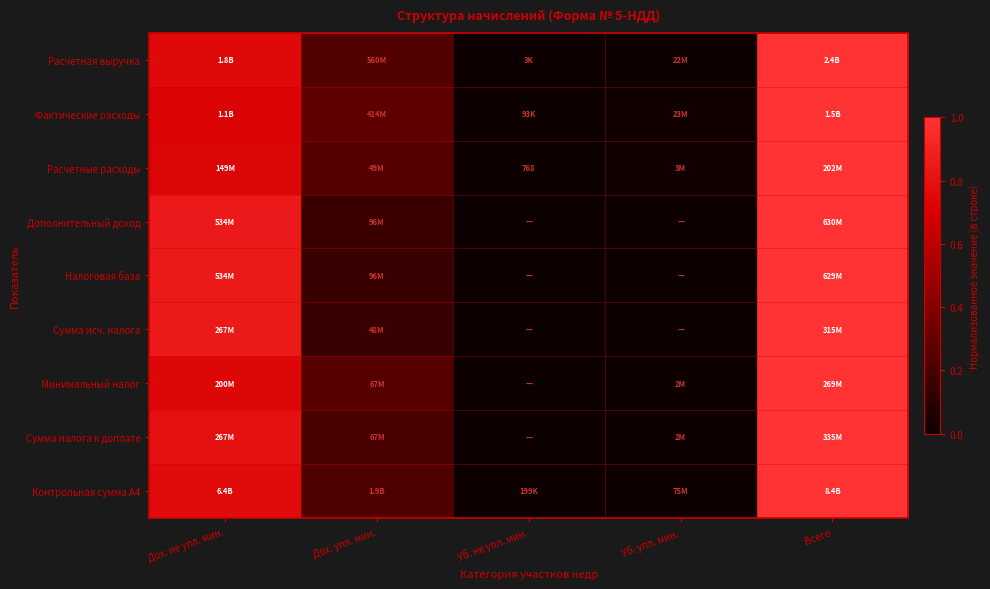

What value does the Расчетные расходы series have at Дох. не упл. мин.?

0.7